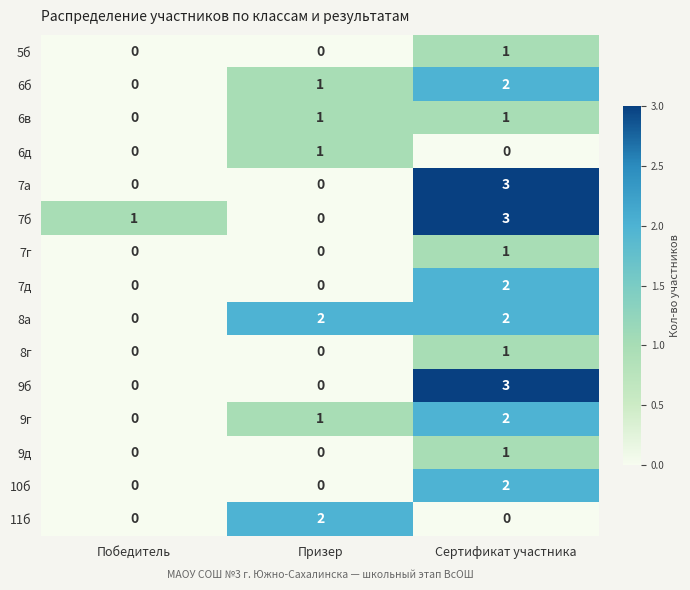

How many distinct data groups are displayed?

15